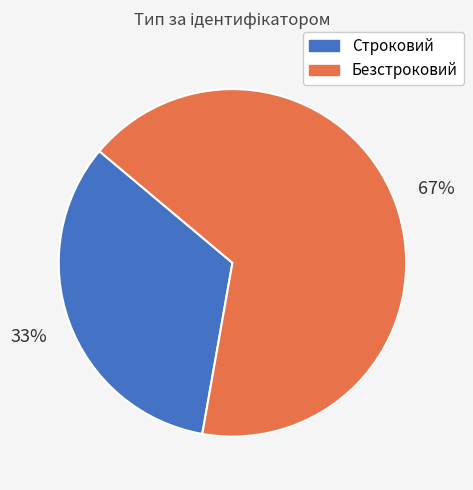

Rank the categories by value from highest to lowest.

Безстроковий, Строковий